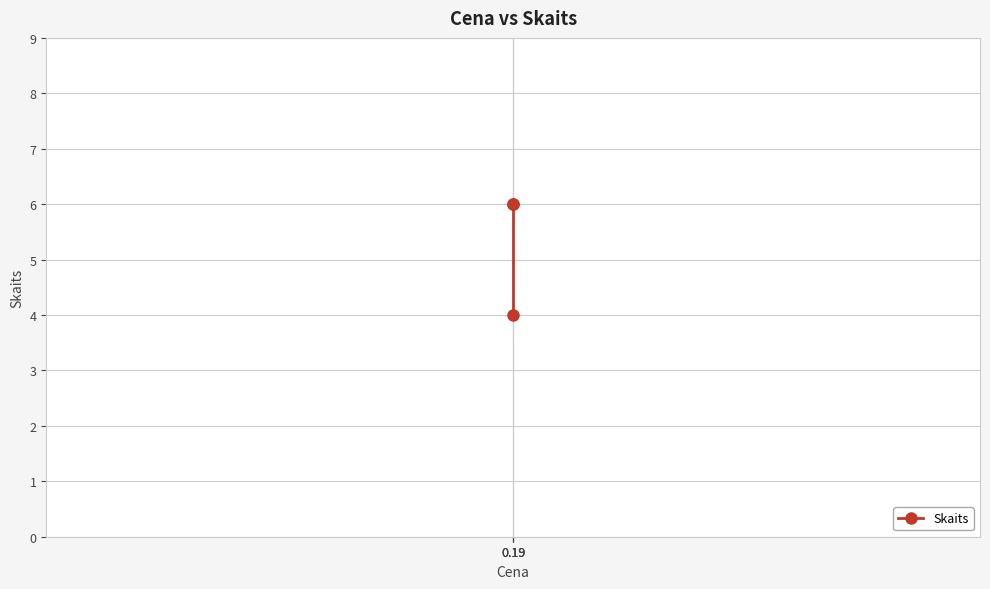

How many series are shown in this chart?

1